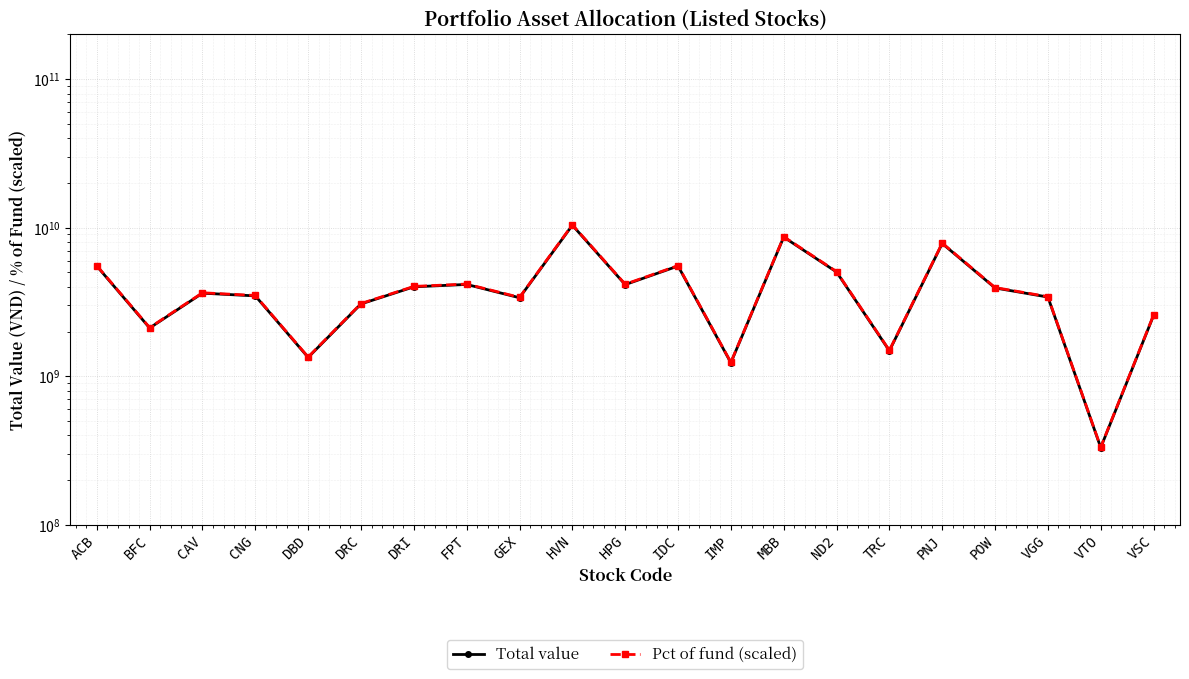

Rank the series at PNJ from lowest to highest value.

Total value, Pct of fund (scaled)